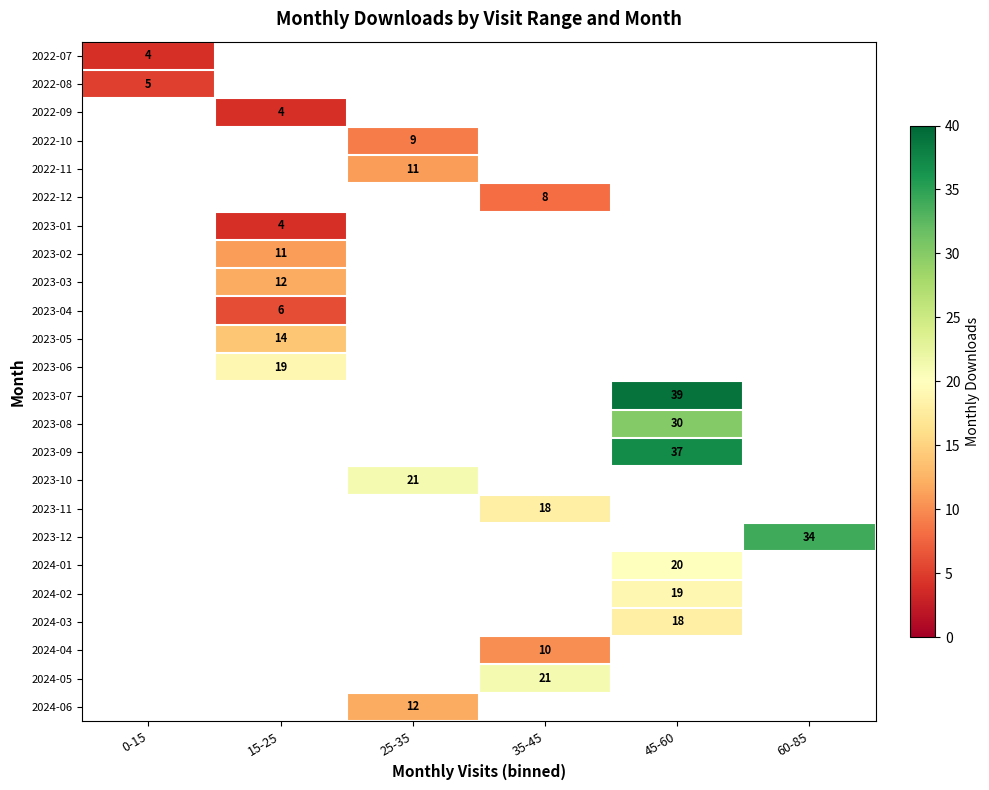

Read the 2023-07 value at 45-60.

39.0